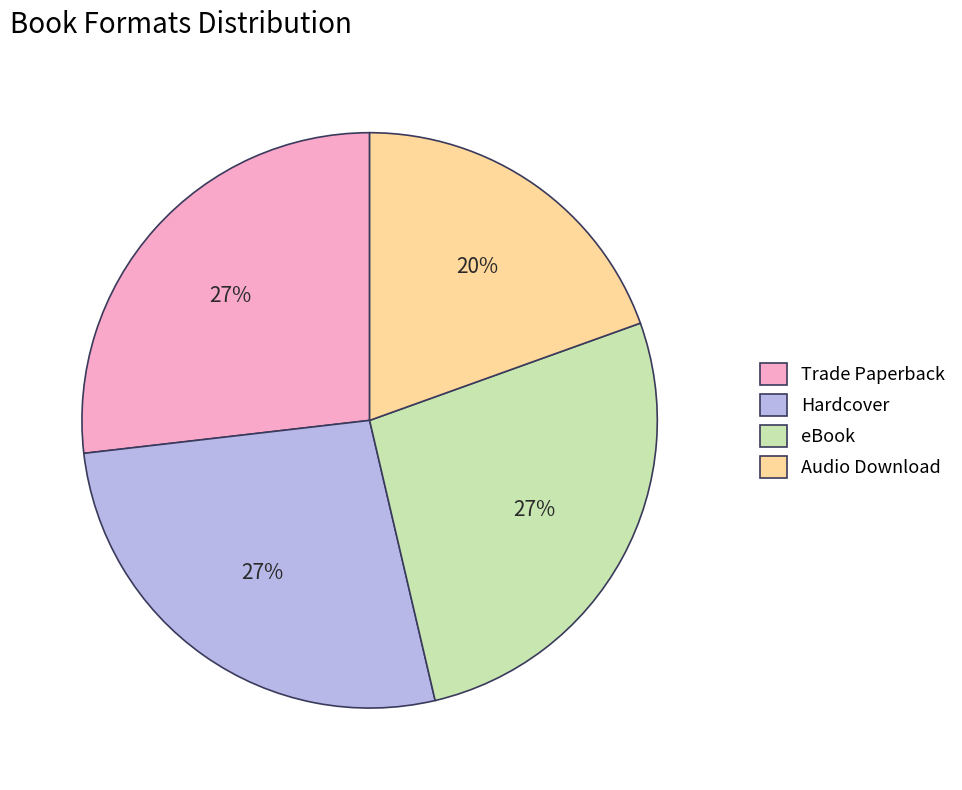

How many slices are in this pie chart?

4